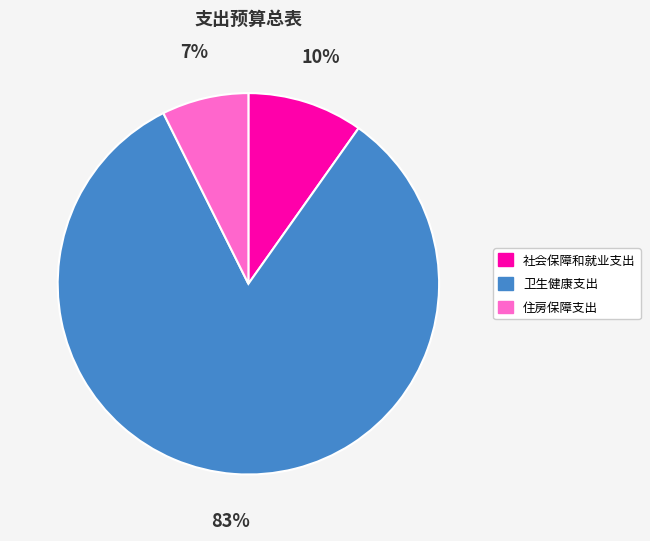

To the nearest percent, what is the combined percentage of 卫生健康支出 and 社会保障和就业支出?

93%